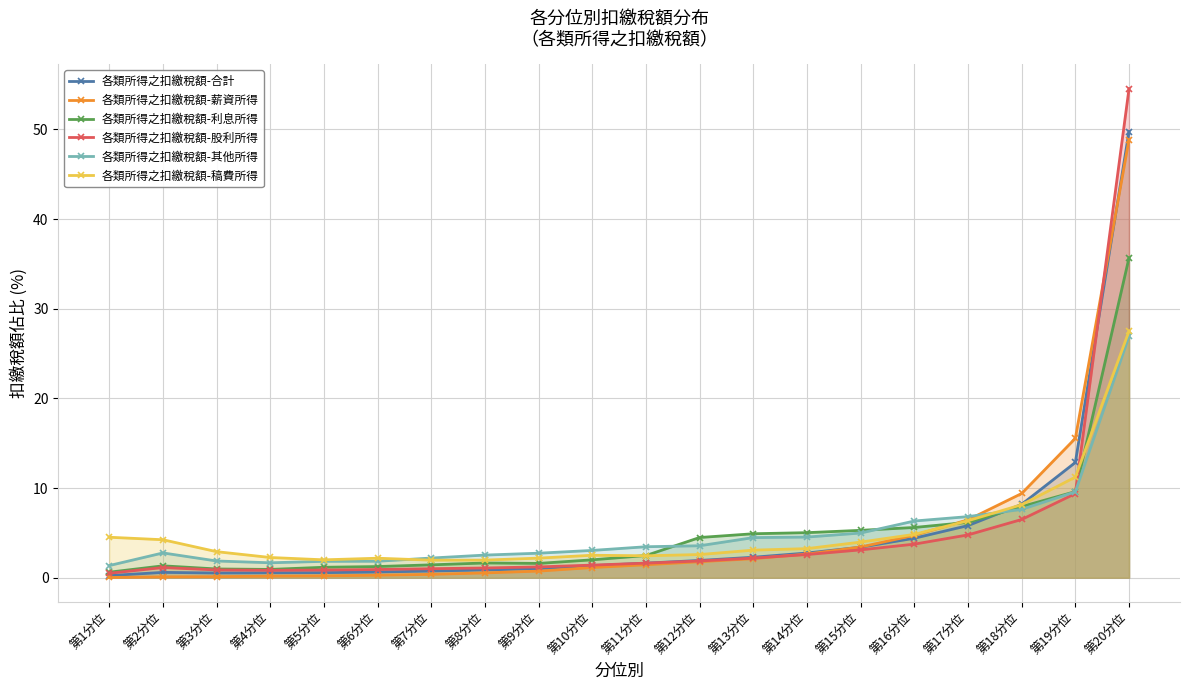

Reading left to right, transcribe all the data shown in this chart.

各類所得之扣繳稅額-合計: 0.2	0.6	0.5	0.5	0.6	0.6	0.7	0.9	1.0	1.3	1.6	1.9	2.3	2.8	3.4	4.4	5.8	8.2	12.8	49.8
各類所得之扣繳稅額-薪資所得: 0.0	0.1	0.1	0.2	0.2	0.3	0.4	0.5	0.7	1.1	1.4	1.8	2.1	2.6	3.4	4.7	6.5	9.4	15.5	48.9
各類所得之扣繳稅額-利息所得: 0.6	1.3	1.0	0.9	1.2	1.2	1.4	1.6	1.6	2.0	2.5	4.5	4.9	5.0	5.3	5.6	6.2	7.9	9.6	35.7
各類所得之扣繳稅額-股利所得: 0.5	1.1	0.9	0.8	0.8	0.9	1.0	1.1	1.2	1.4	1.6	1.9	2.2	2.6	3.1	3.7	4.8	6.5	9.4	54.5
各類所得之扣繳稅額-其他所得: 1.4	2.8	1.9	1.7	1.8	1.8	2.2	2.5	2.7	3.0	3.5	3.6	4.5	4.5	5.0	6.3	6.8	7.6	9.6	26.9
各類所得之扣繳稅額-稿費所得: 4.5	4.2	2.9	2.2	2.0	2.2	1.9	2.0	2.2	2.5	2.4	2.6	3.1	3.2	4.0	4.8	6.3	8.1	11.2	27.5